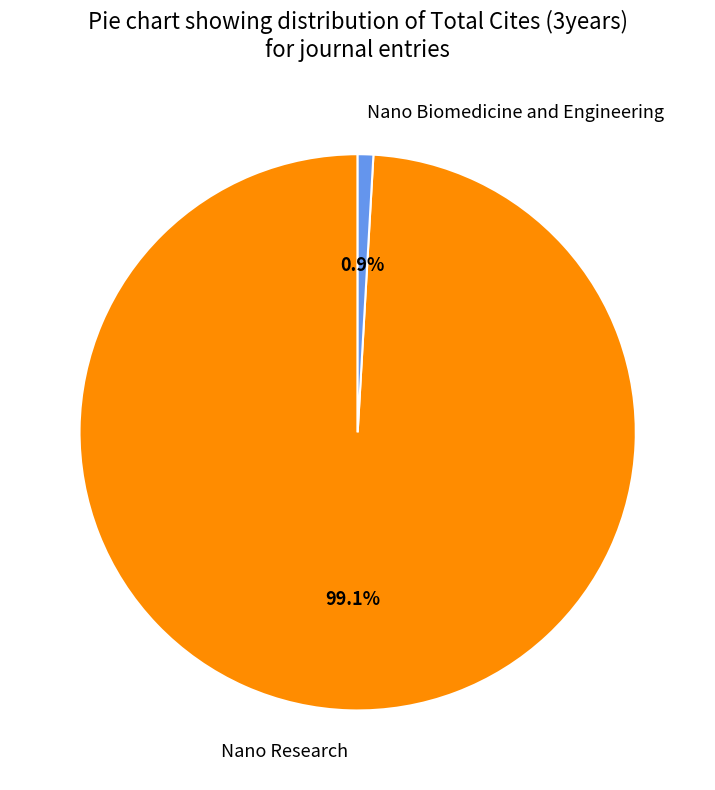

Combined, do Nano Biomedicine and Engineering and Nano Research account for over 50%?

Yes